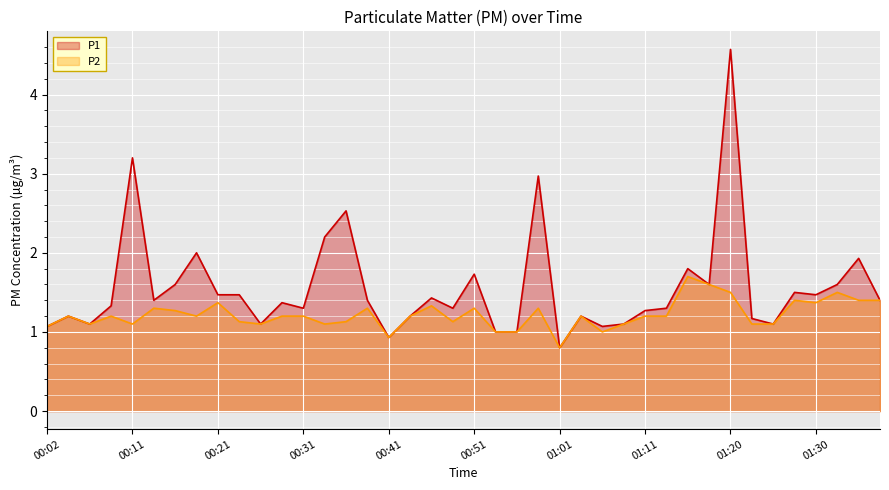

At which category does the chart reach its minimum across all series?

01:01